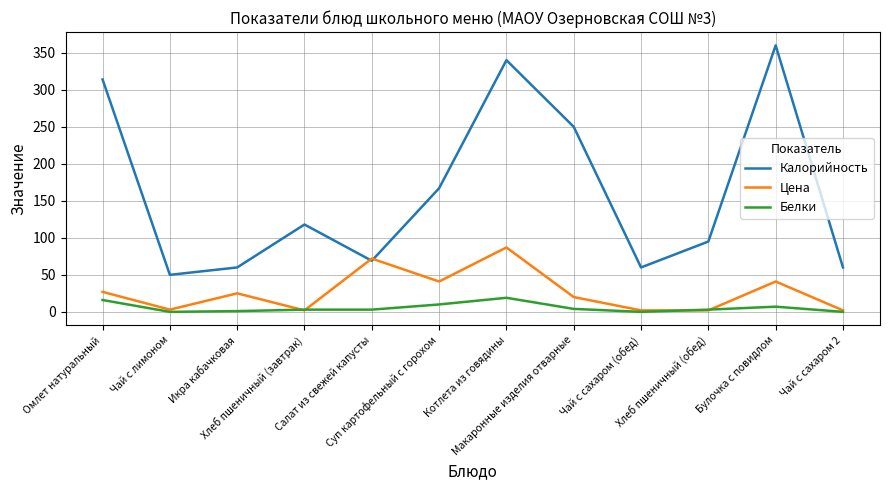

True or false: Калорийность and Белки intersect in this chart.

False